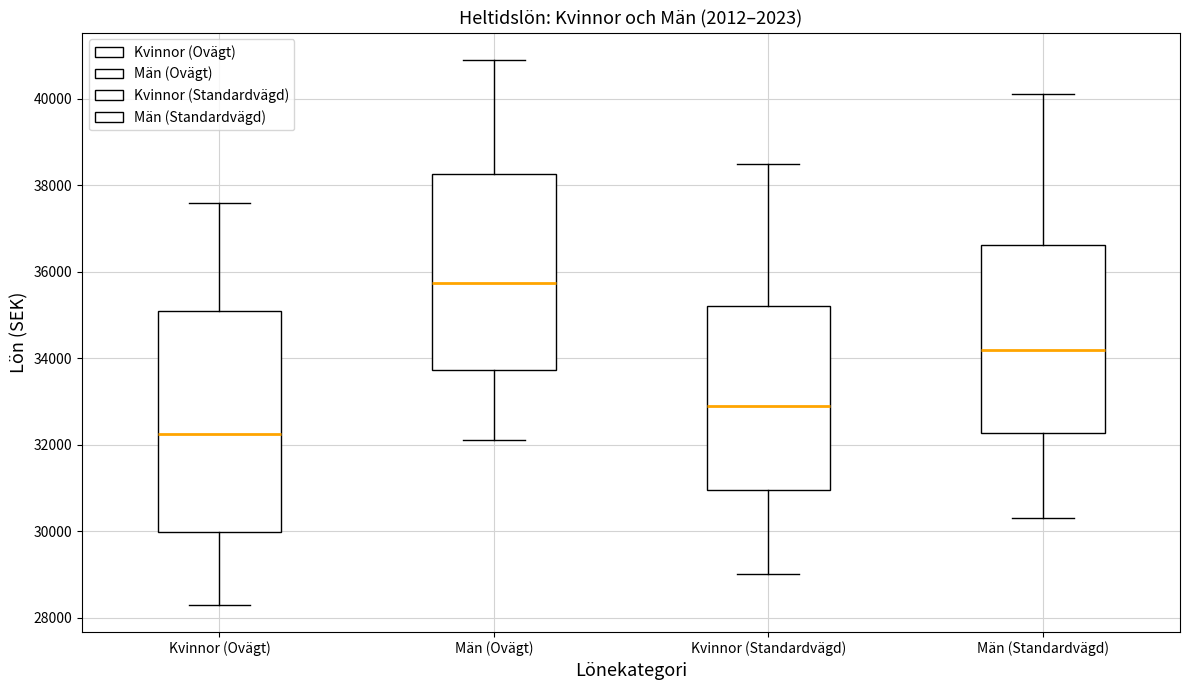

Comparing the boxes themselves (not the whiskers), which one is the tallest?

Kvinnor (Ovägt)